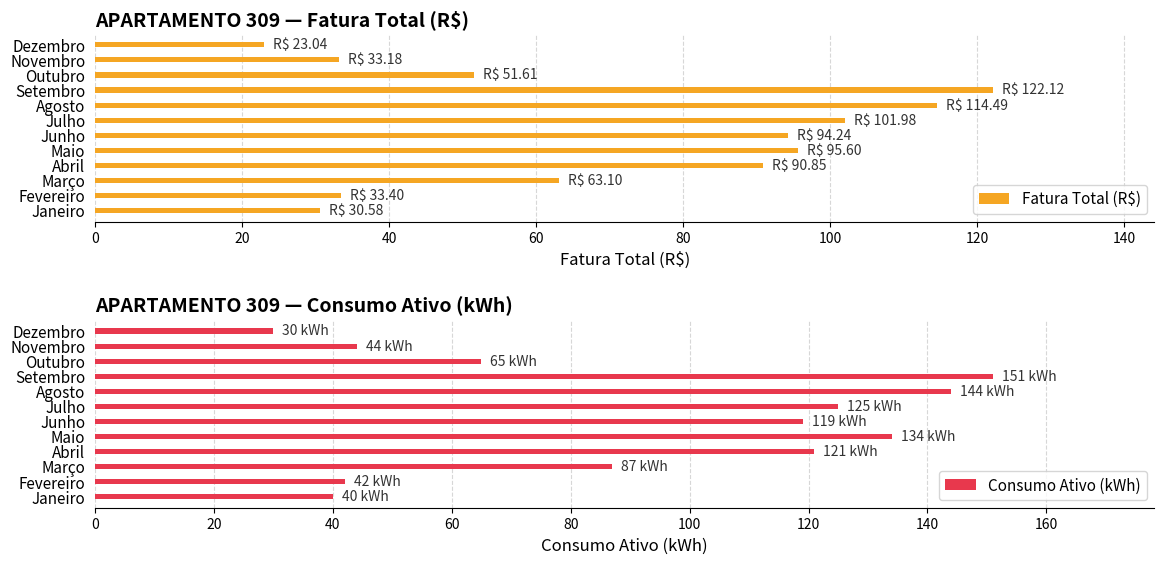

At which label is Fatura Total (R$) closest to 72?

Março